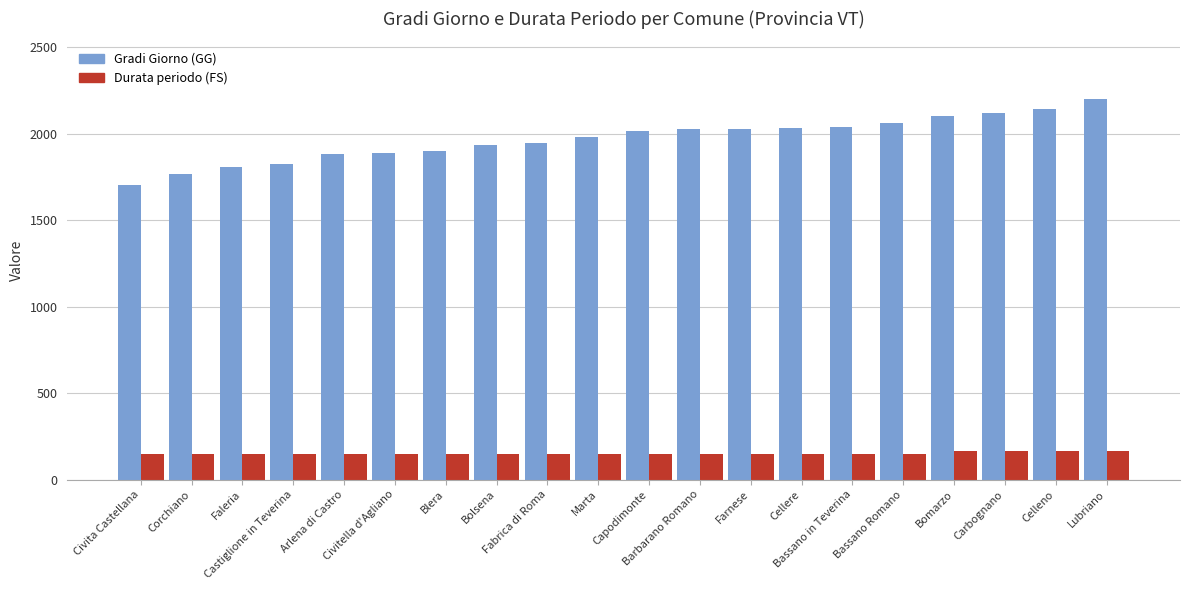

What is the difference between the maximum and minimum values in the Gradi Giorno (GG) series?

500